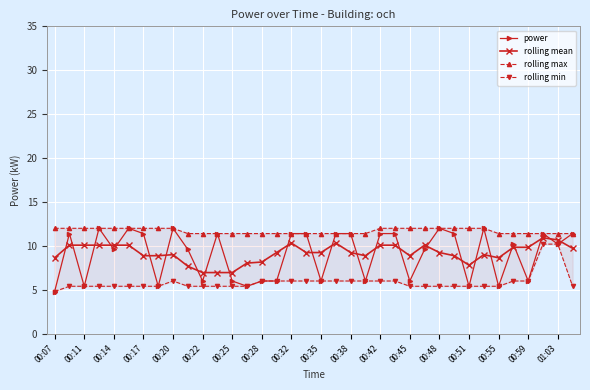

What is the maximum value shown in the chart?

12.0